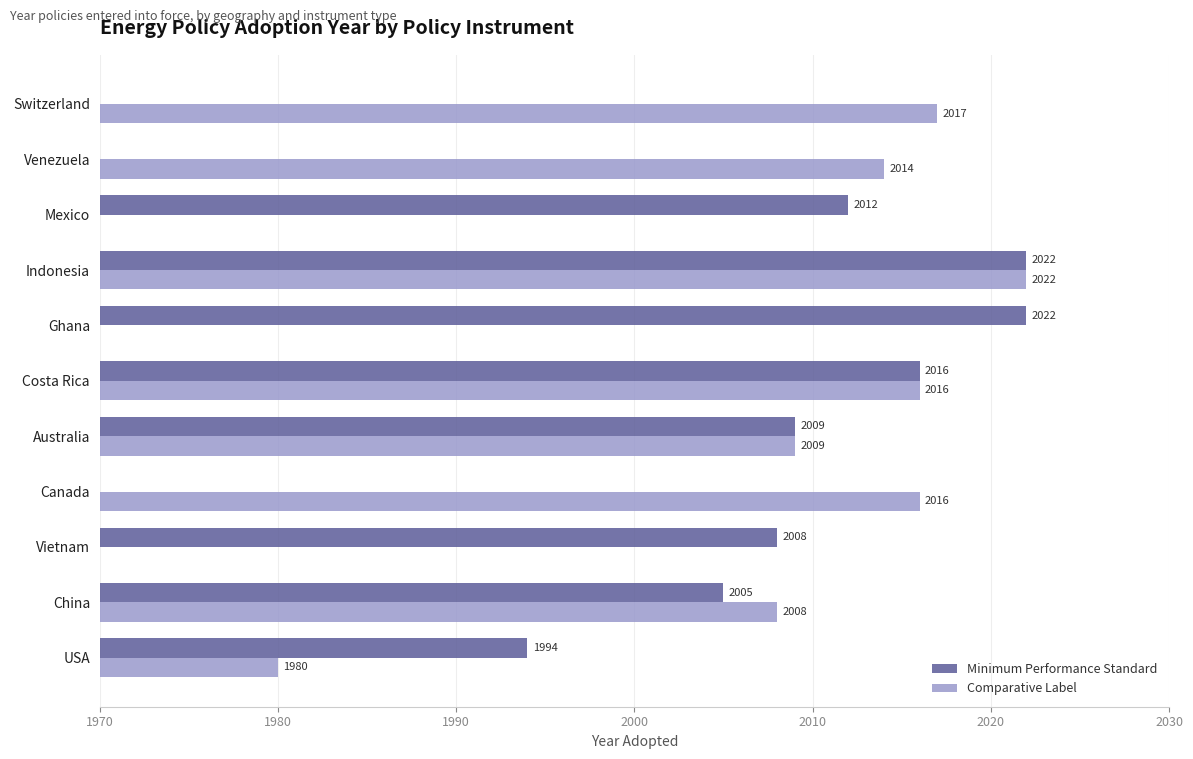

Reading left to right, list all the values displayed in this chart.

Minimum Performance Standard: 1994	2005	2008	0	2009	2016	2022	2022	2012	0	0
Comparative Label: 1980	2008	0	2016	2009	2016	0	2022	0	2014	2017